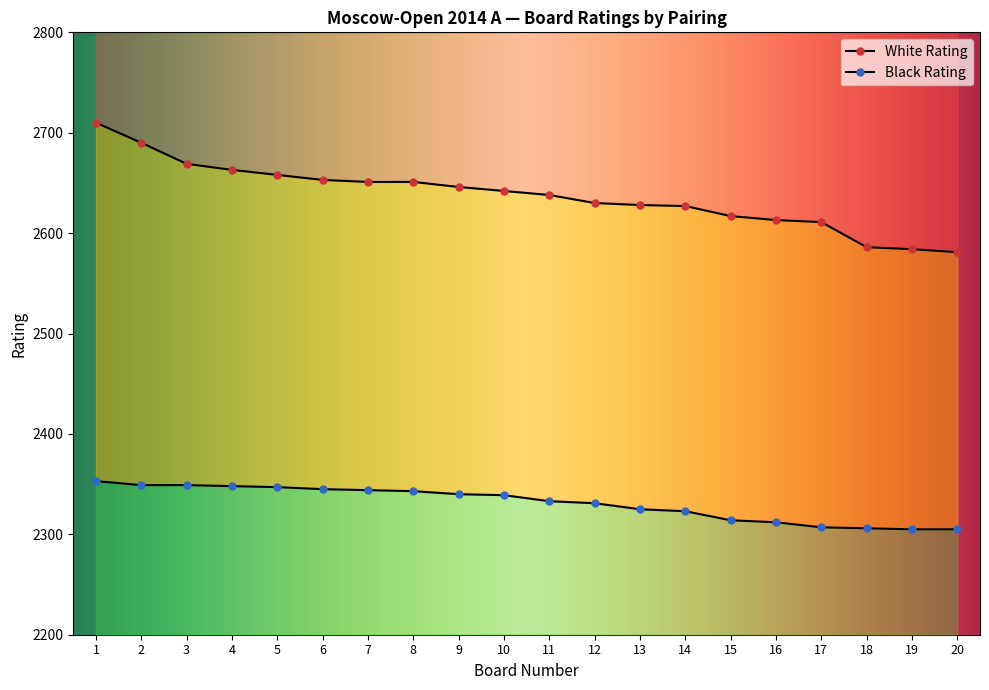

List the labels in order of White Rating value, largest first.

1, 2, 3, 4, 5, 6, 7, 8, 9, 10, 11, 12, 13, 14, 15, 16, 17, 18, 19, 20